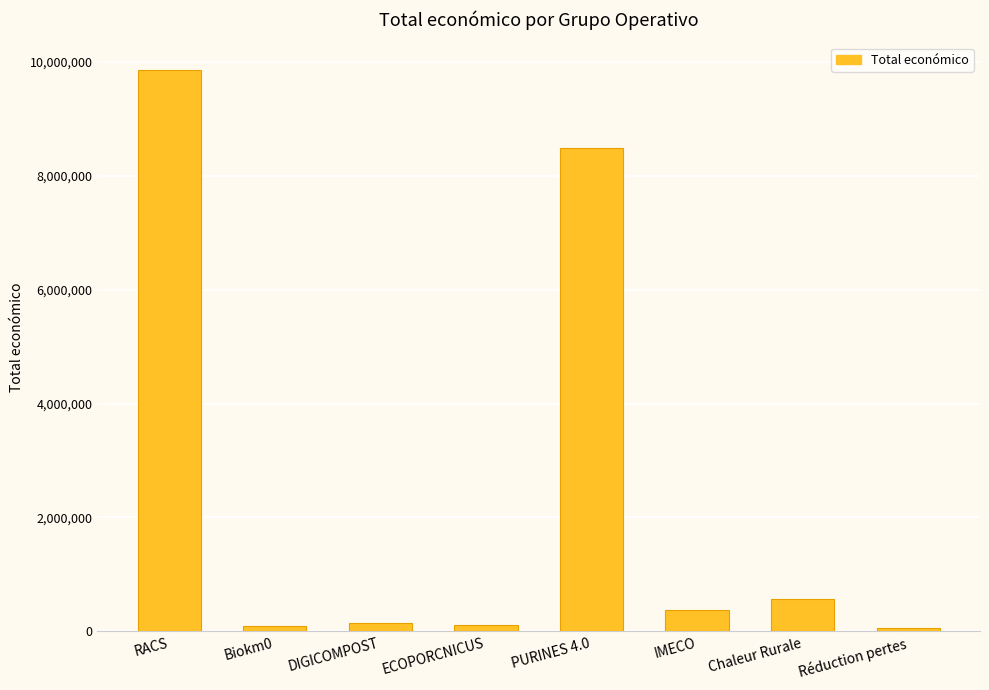

The chart shows a value of 9847932 at RACS. True or false?

True